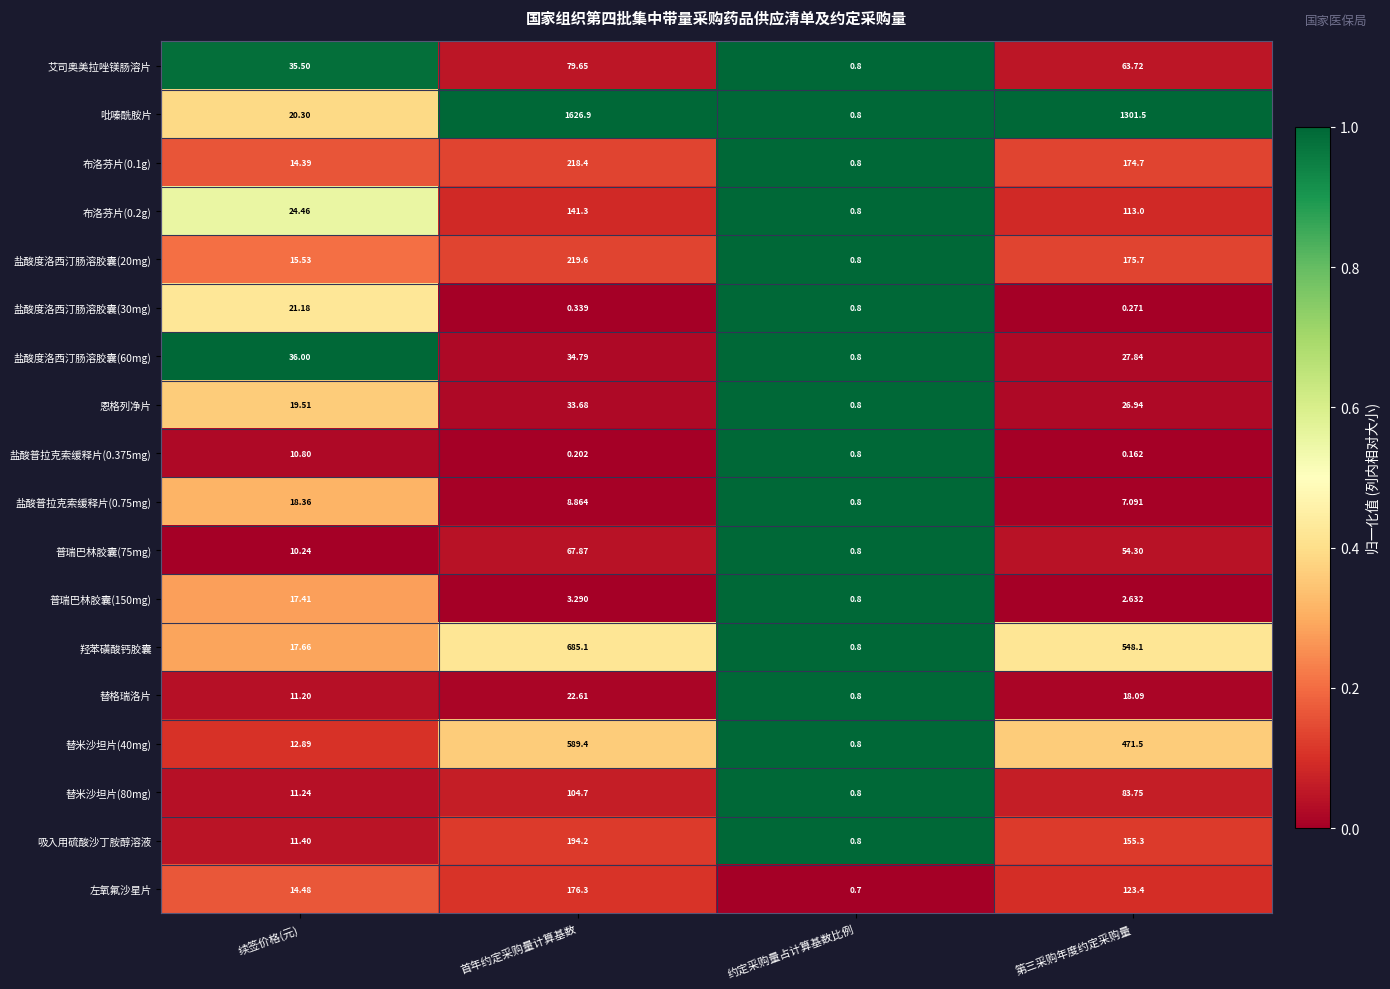

What is the difference between the highest and lowest values at 首年约定采购量计算基数?

1626.7